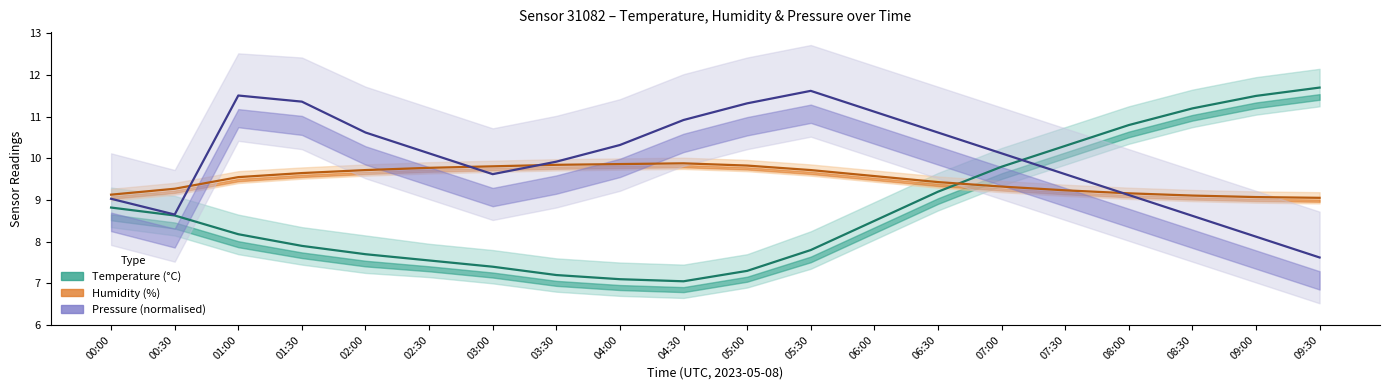

At which label does Pressure (Pa, normalised) first exceed 10?

01:00